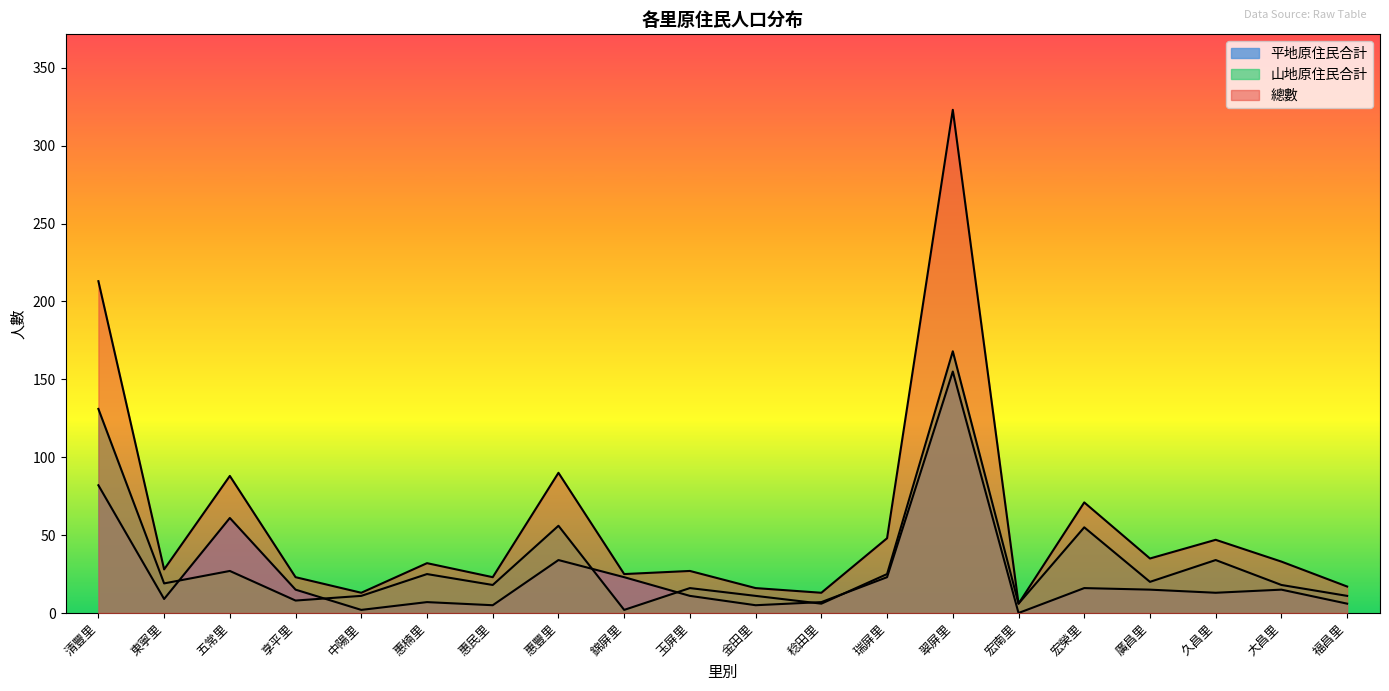

What is the sum of the 總數 values at 稔田里 and 清豐里?

226